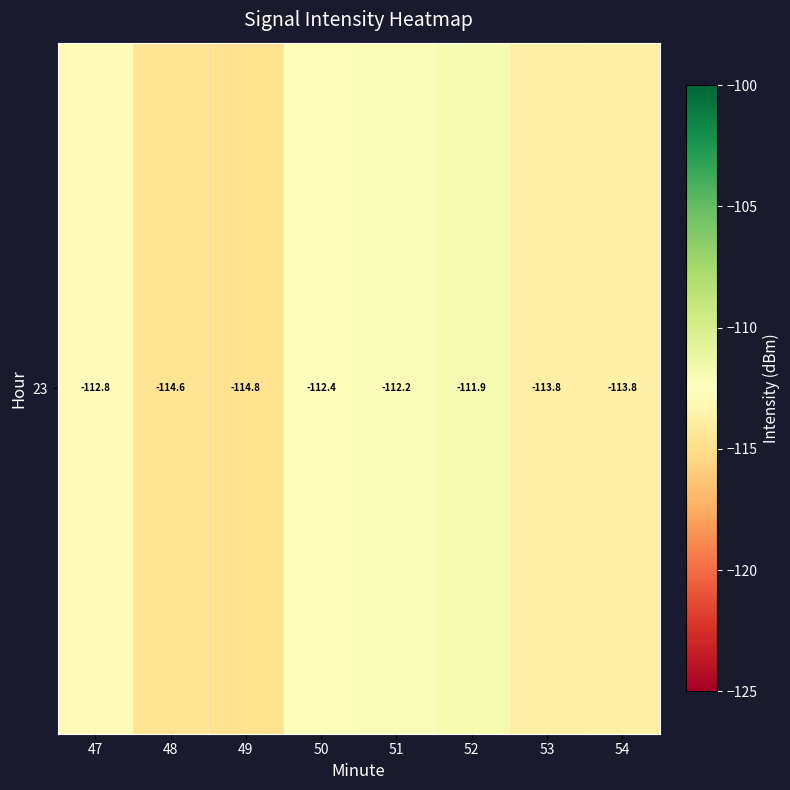

The chart shows a value of -24.0 at 54. True or false?

False